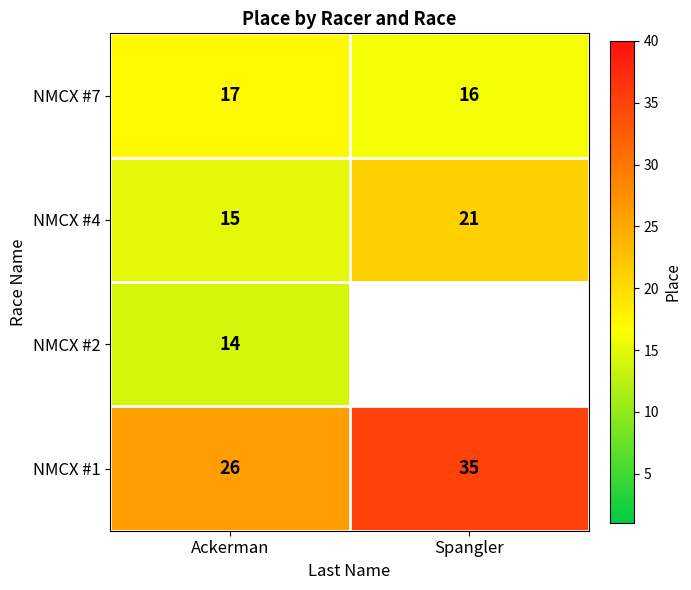

What is the difference between the highest and lowest values at Ackerman?

12